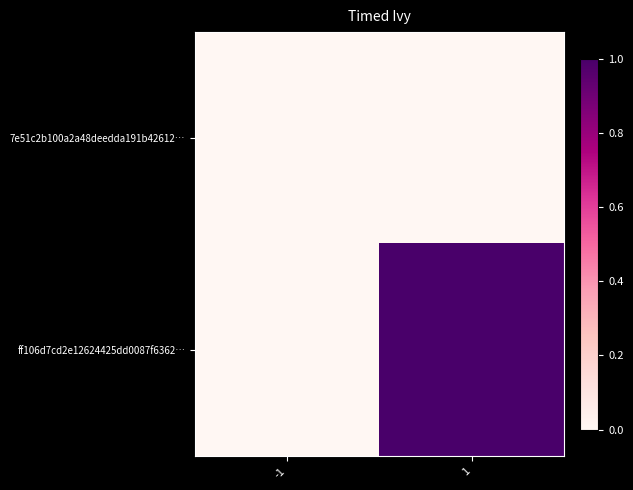

Between -1 and 1, which series saw the biggest shift?

ff106d7cd2e12624425dd0087f6362…